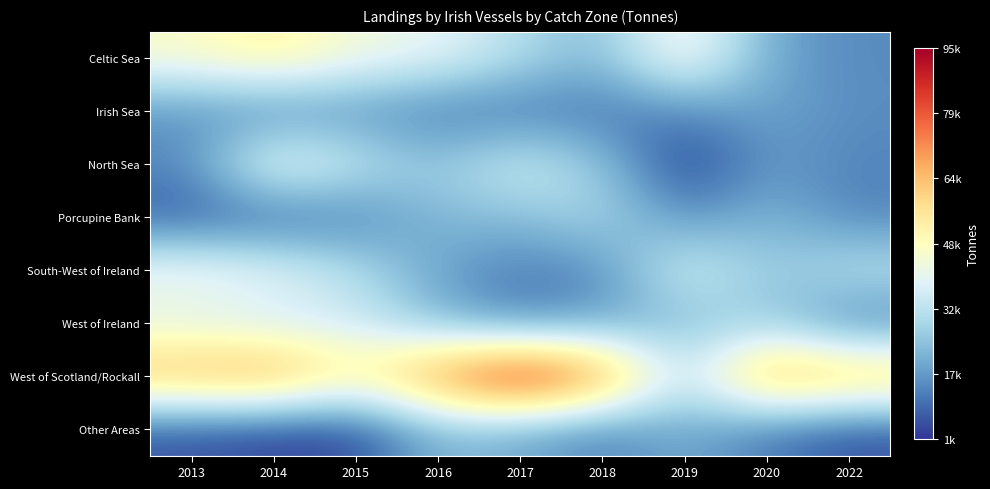

List the series in order of their peak value, lowest first.

Irish Sea, Other Areas, Porcupine Bank, West of Ireland, South-West of Ireland, North Sea, Celtic Sea, West of Scotland/Rockall